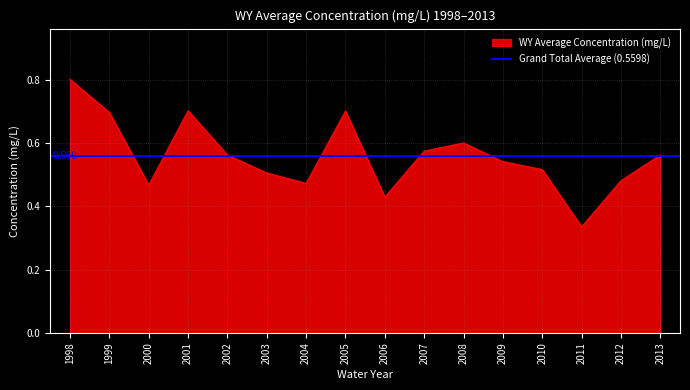

What is the change in value from 2006 to 2012?

+0.1